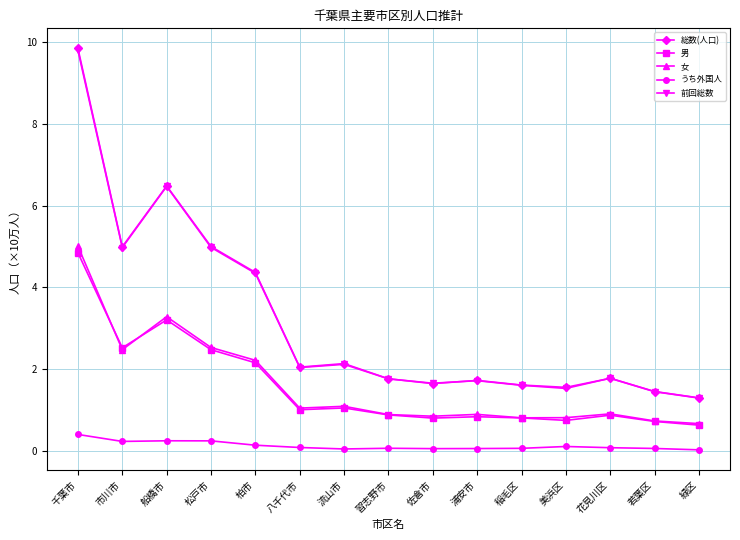

Is the value of 前回総数 at 稲毛区 greater than the value of 女 at 八千代市?

Yes